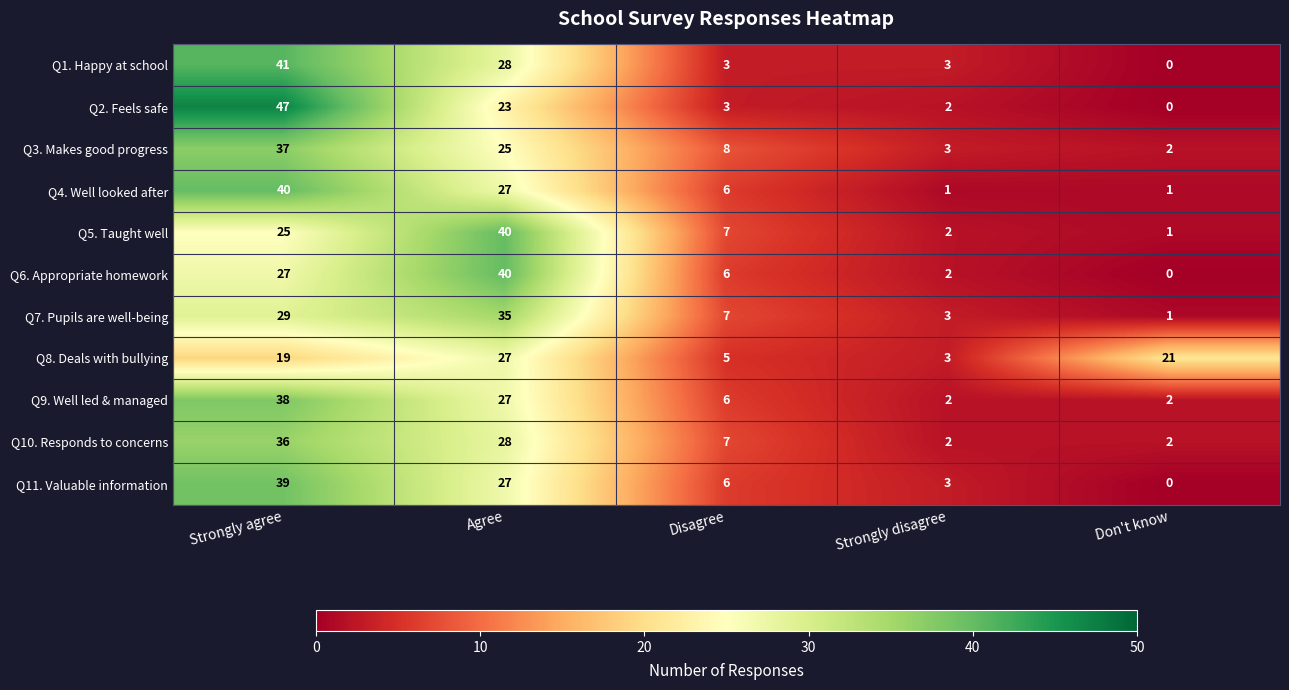

At which category is the sum across all series the highest?

Strongly agree